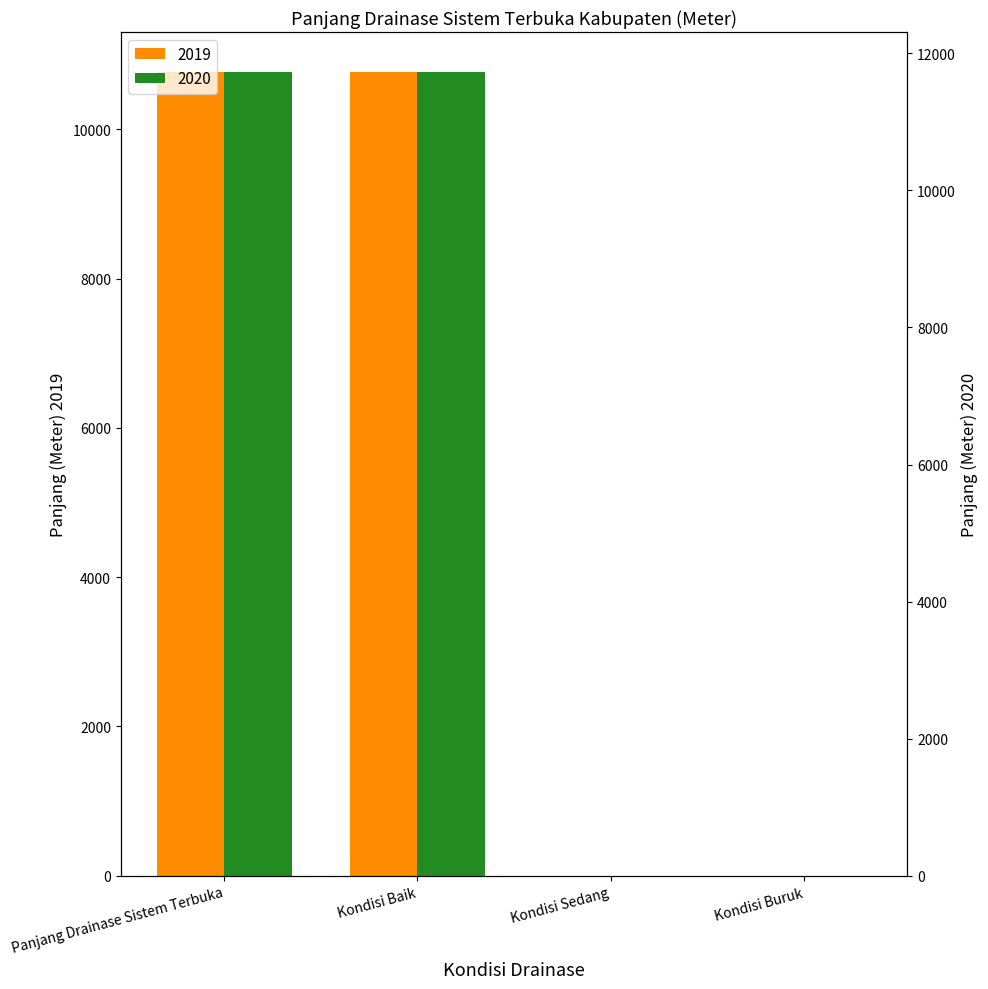

At which label is 2019 closest to 5862?

Kondisi Sedang